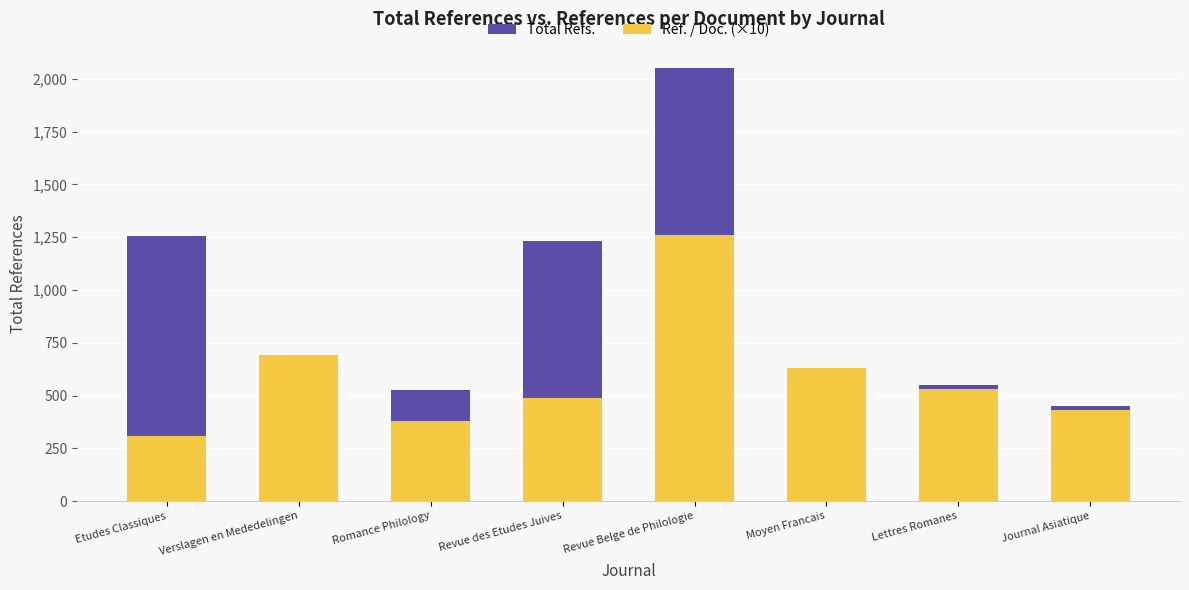

What value does the Ref. / Doc. (×10) series have at Etudes Classiques, to the nearest 100?

300